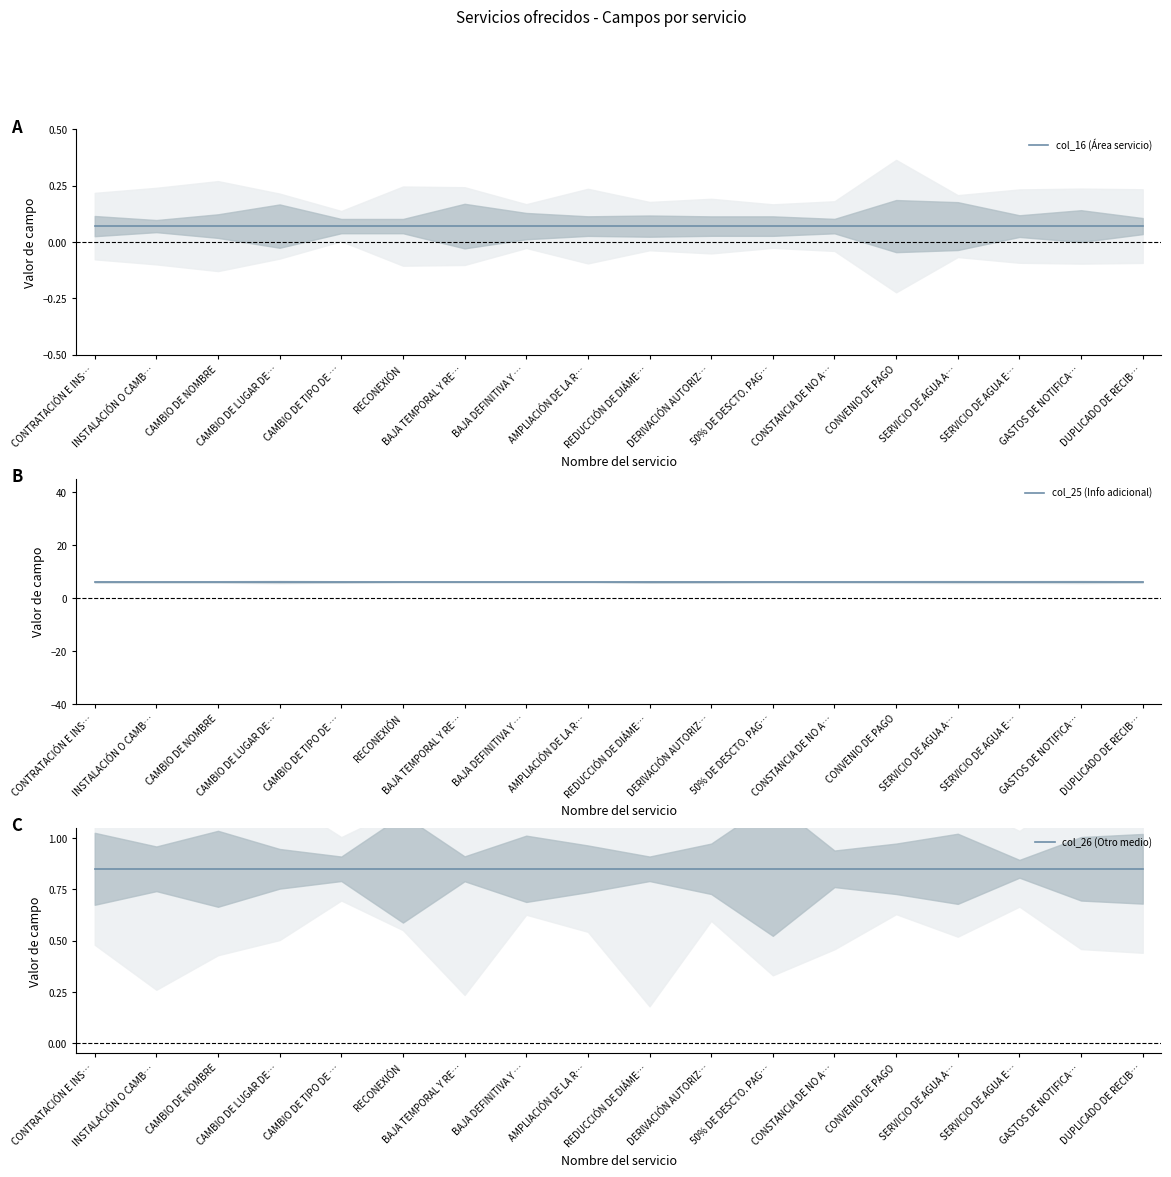

Rank the series at BAJA DEFINITIVA Y … from highest to lowest value.

col_25 (Info adicional), col_26 (Otro medio), col_16 (Área servicio)